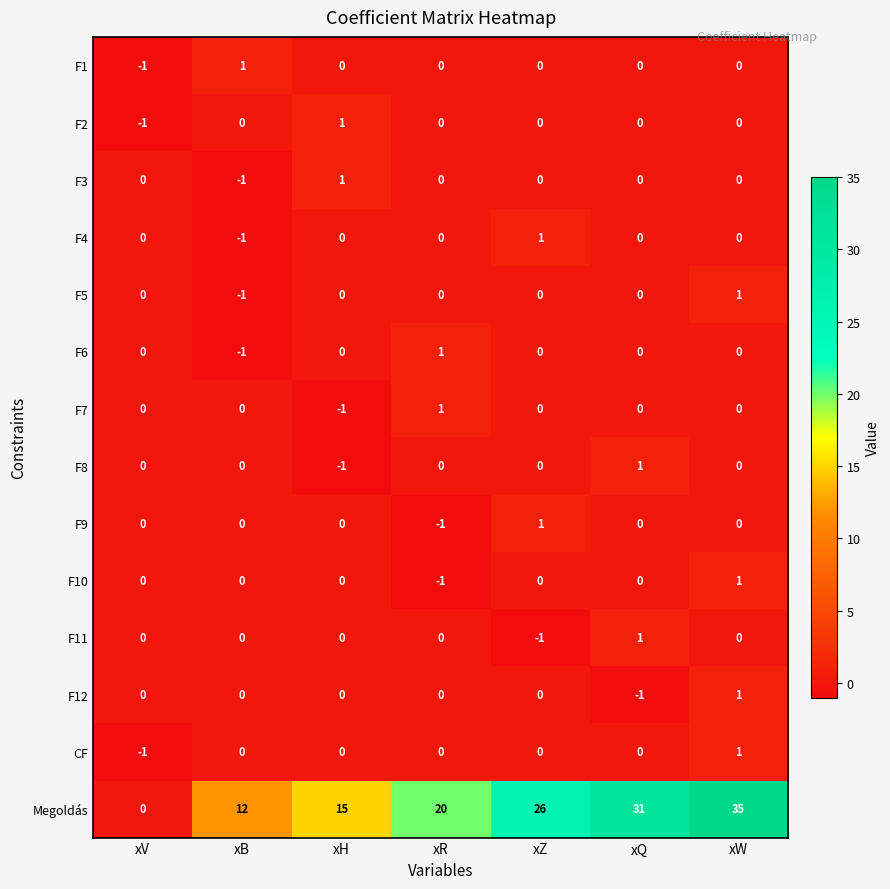

Which series has the largest range (max minus min)?

Megoldás